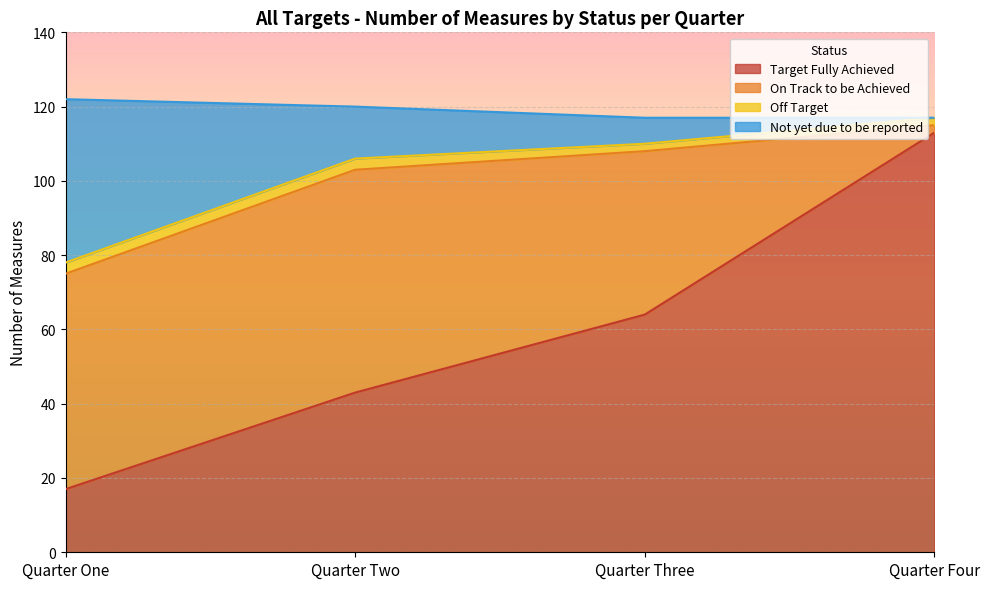

What is the label of the 4th point from the left?

Quarter Four